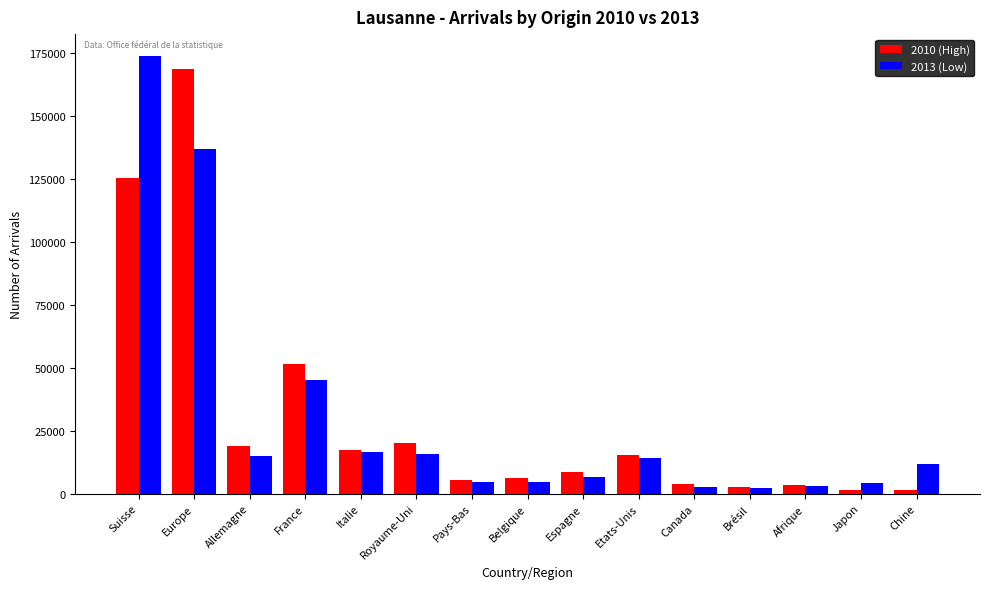

What is the total value across all series at Royaume-Uni?

35888